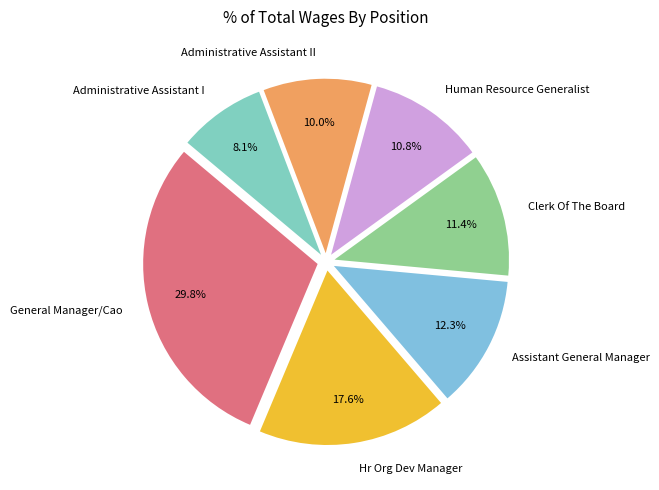

To the nearest percent, what portion does Hr Org Dev Manager represent?

18%